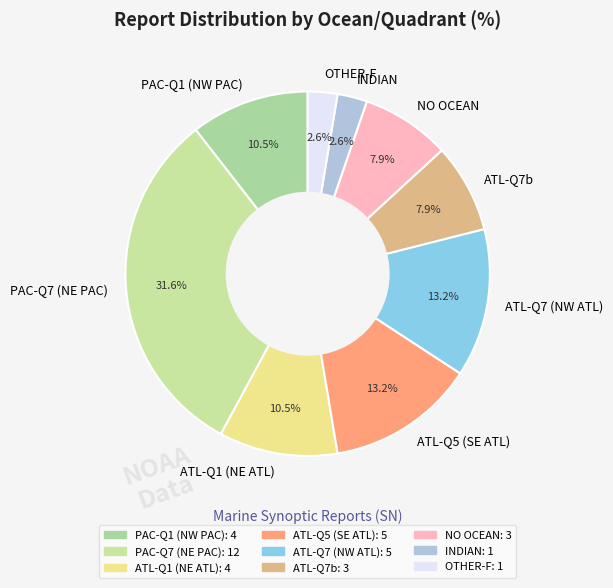

Which category has the biggest portion of the pie?

PAC-Q7 (NE PAC)